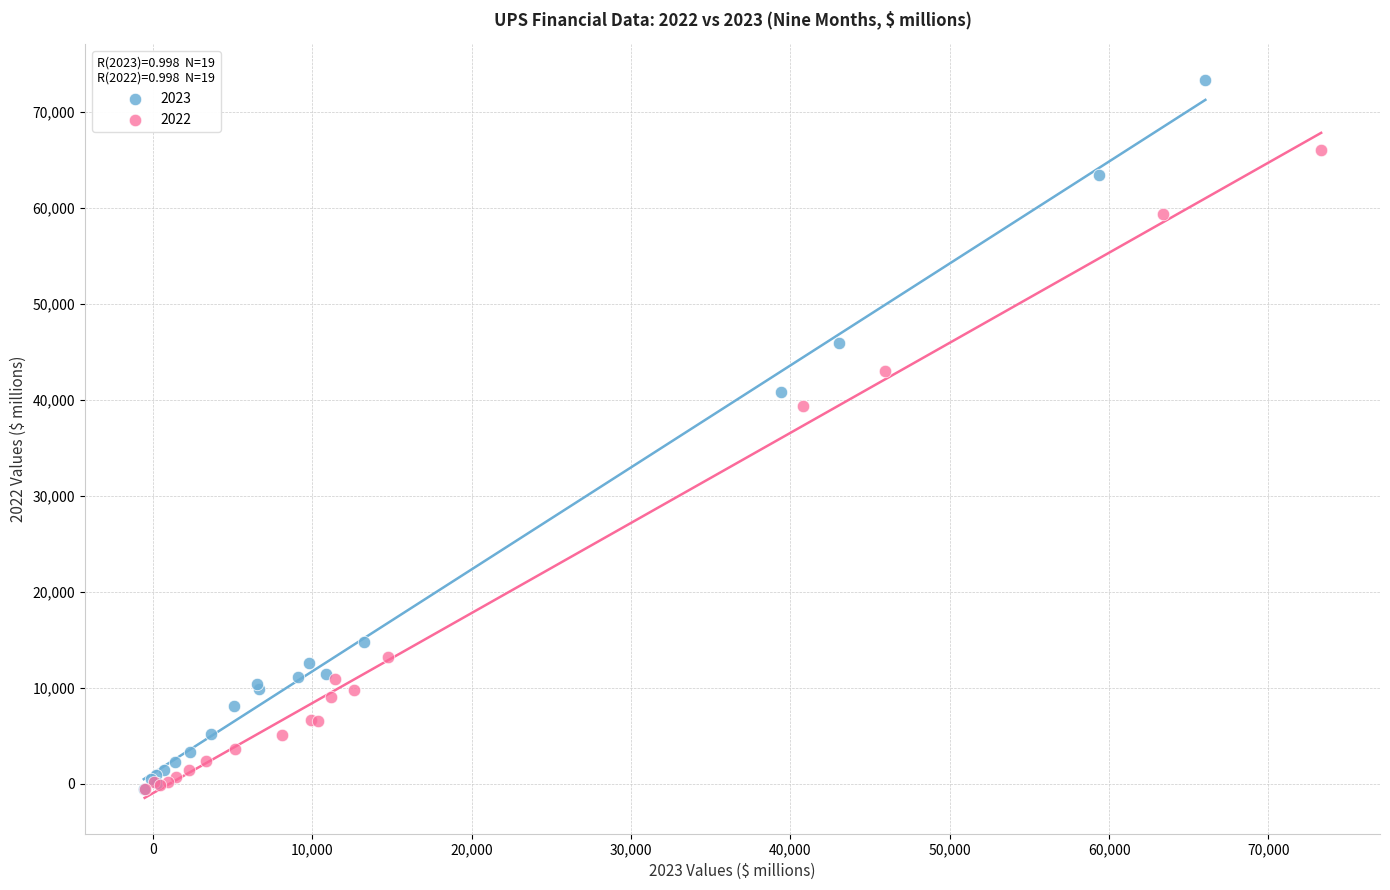

Which series reaches the maximum Y coordinate?

2023